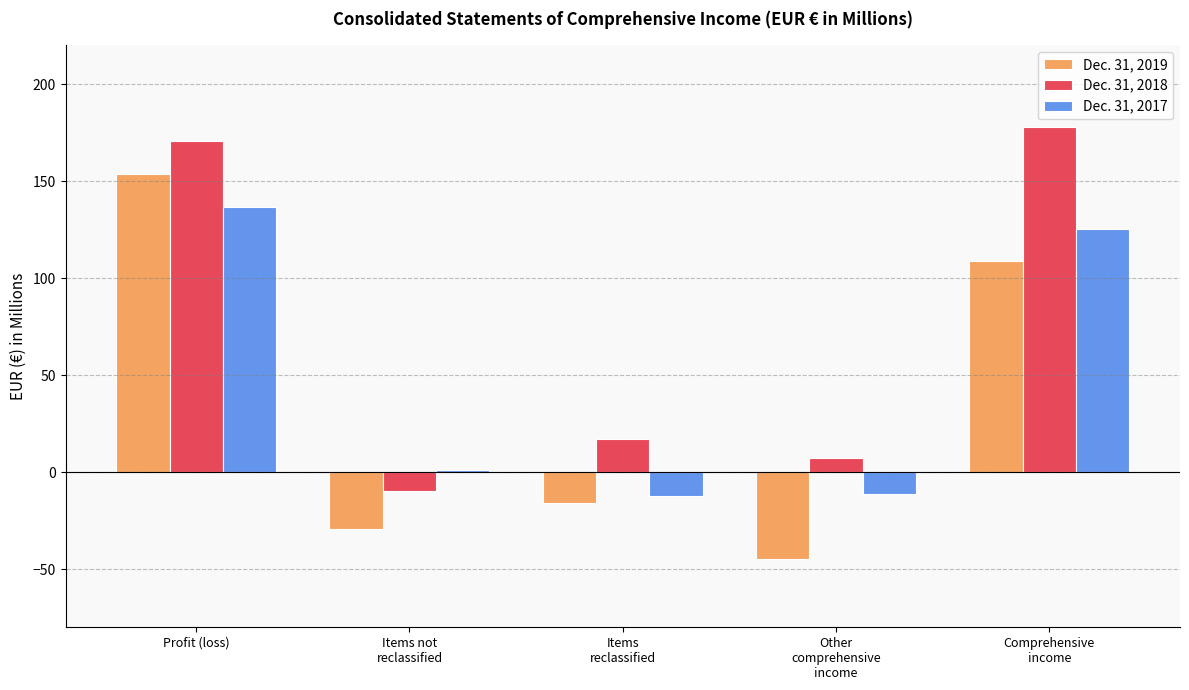

At which category is the sum across all series the highest?

Profit (loss)